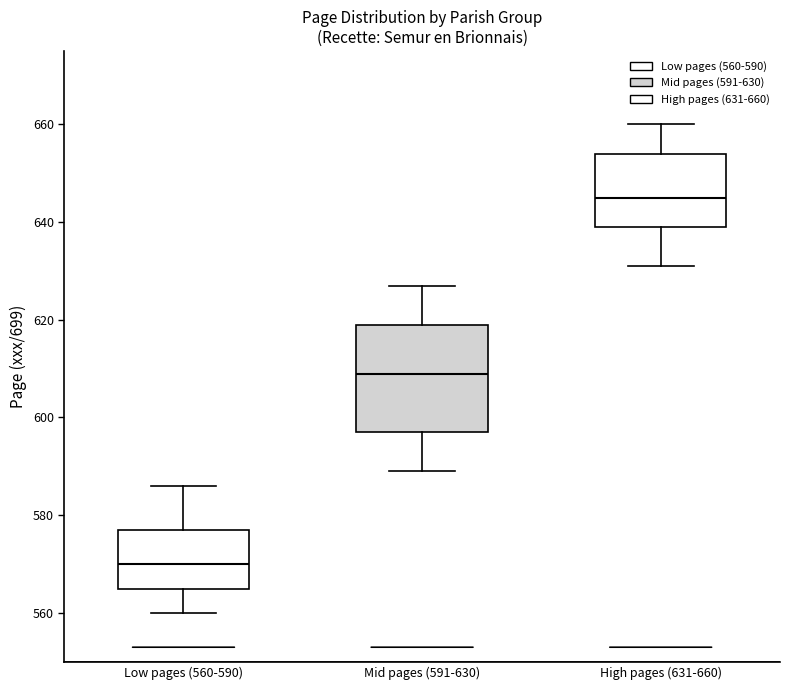

Reading left to right, transcribe this box plot: for each box, give where its median line is, the range the box spans, and where its two whiskers end, as read against the y-axis. The values are not printed on the chart, so give them approximately, as read against the axis.

Low pages (560-590): median 570, box 566 to 578, whiskers 560 to 586
Mid pages (591-630): median 610, box 598 to 620, whiskers 590 to 628
High pages (631-660): median 646, box 640 to 654, whiskers 632 to 660